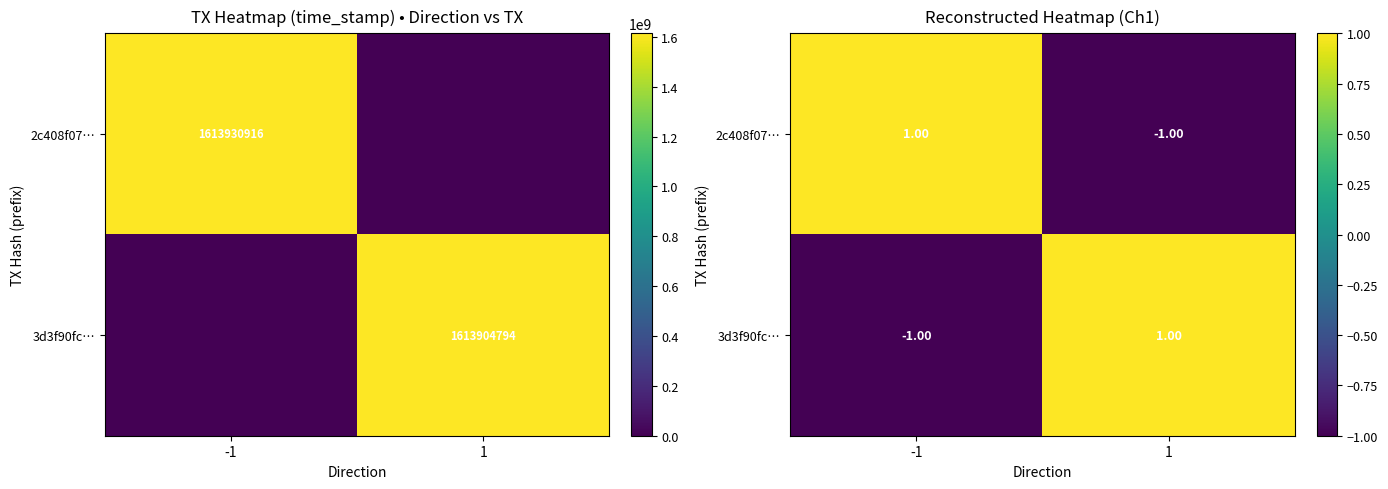

Which category has the highest value across all series?

-1